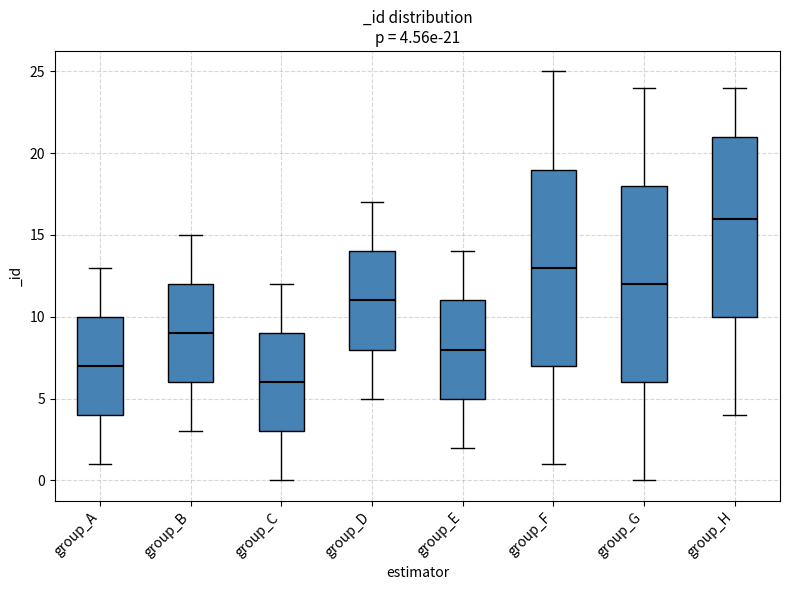

Which box has the lowest median line?

group_C